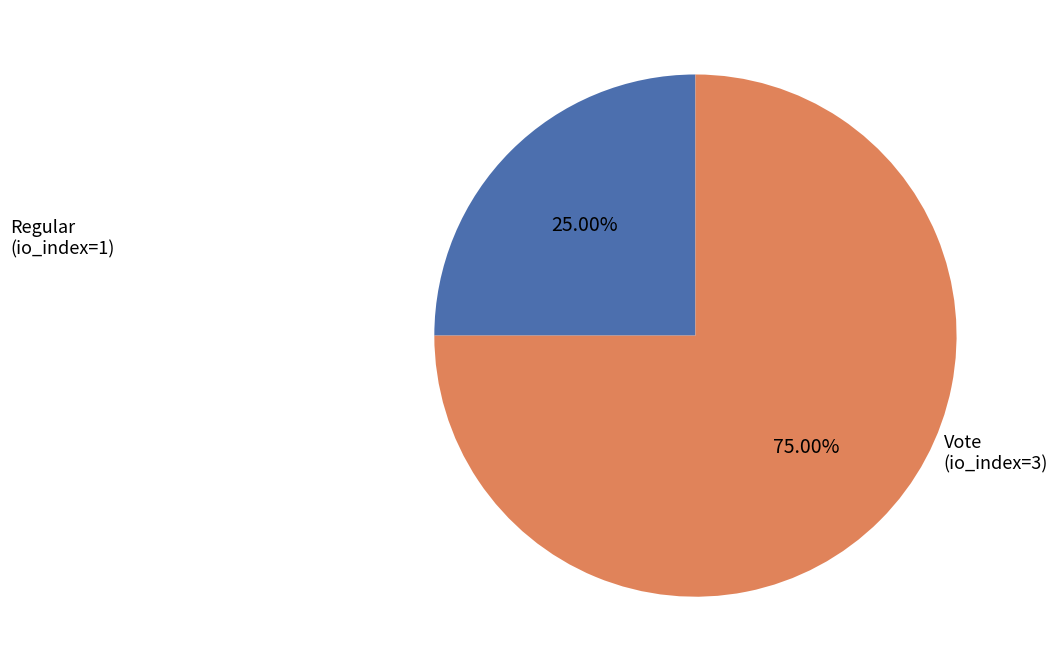

Is there any slice that represents more than half of the pie?

Yes